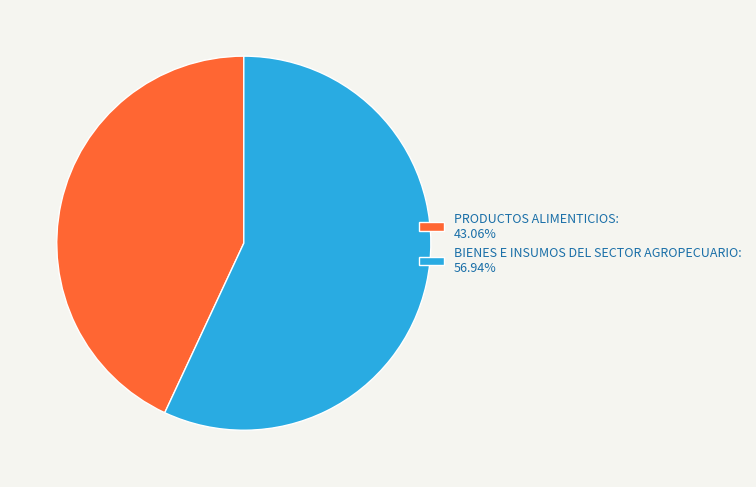

Which has a higher value, PRODUCTOS ALIMENTICIOS or BIENES E INSUMOS DEL SECTOR AGROPECUARIO?

BIENES E INSUMOS DEL SECTOR AGROPECUARIO